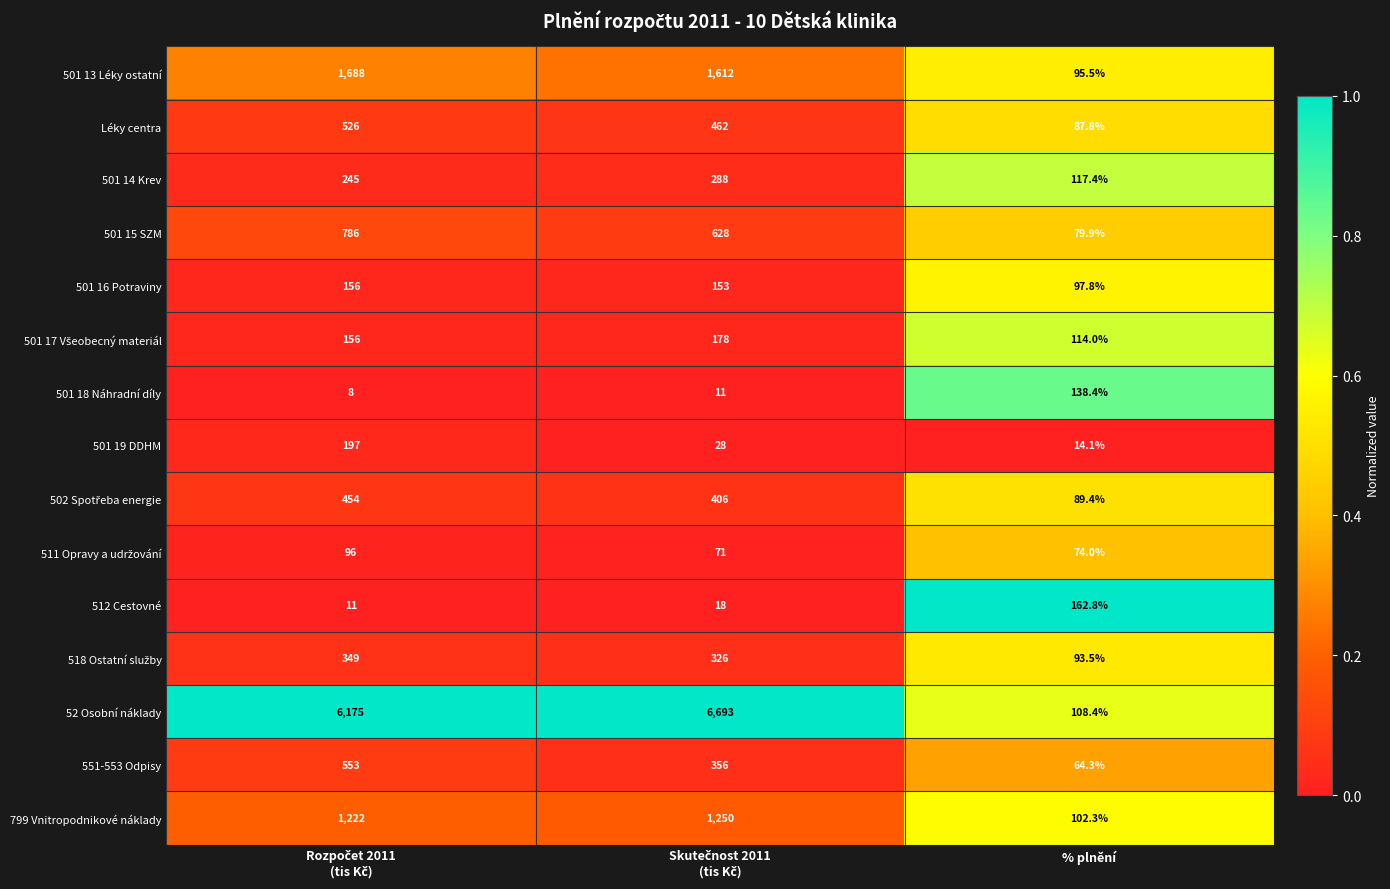

What is the difference between the highest and lowest values at % plnění?

148.7